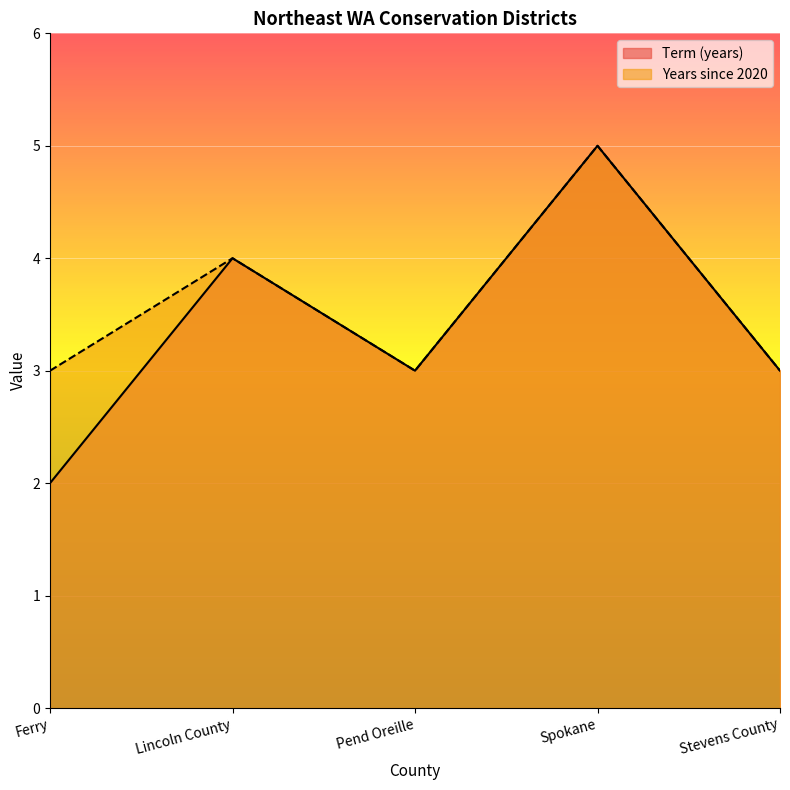

Which series has the largest range (max minus min)?

Term (years)